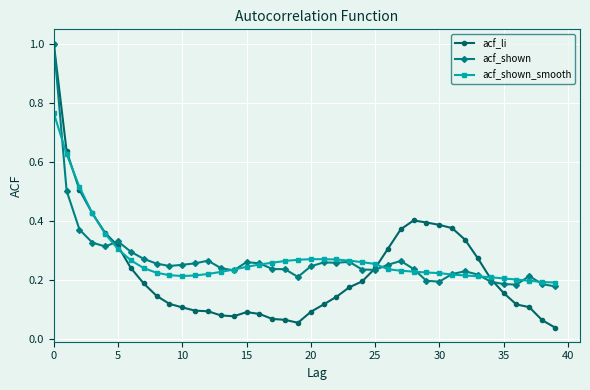

Which series has the largest range (max minus min)?

acf_li